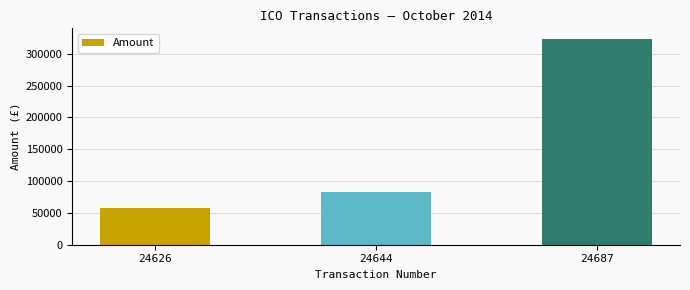

Which category has the highest value across all series?

24687